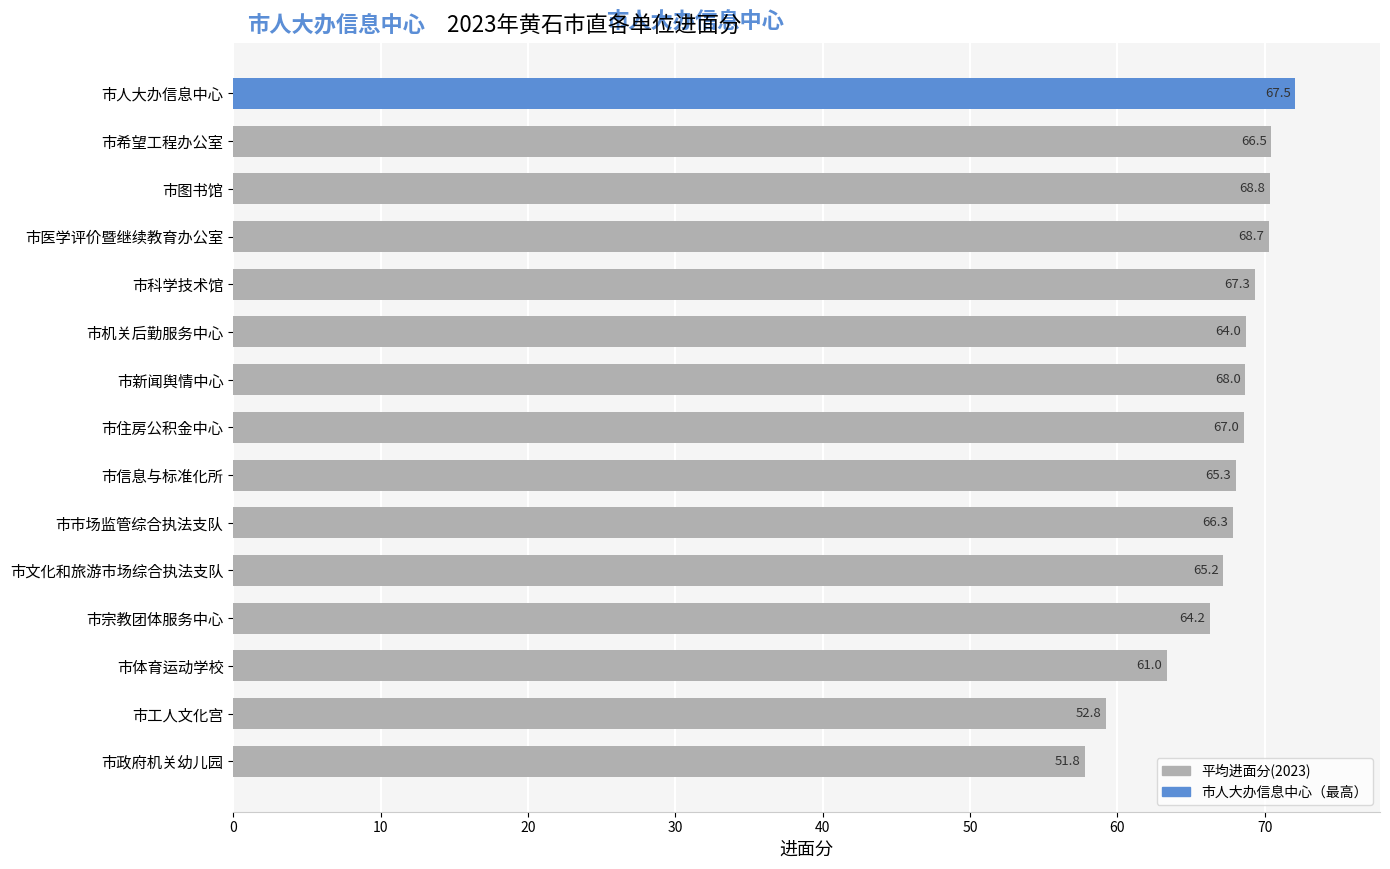

What is the ratio of the value at 市宗教团体服务中心 to the value at 市工人文化宫?

1.1